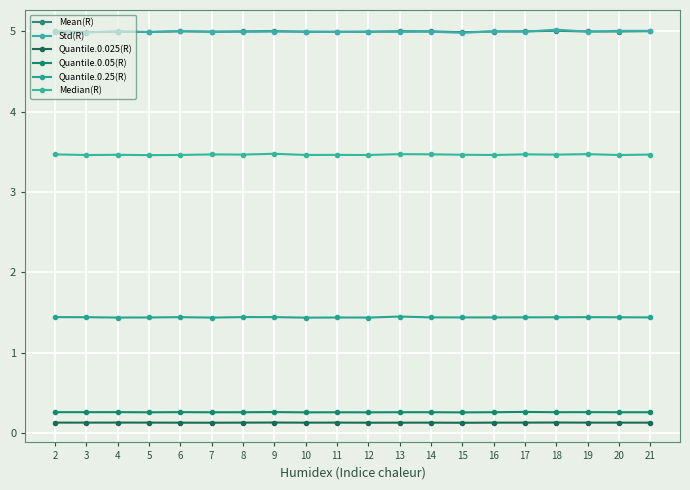

Reading right to left, extract all data points from this chart.

Mean(R): 5.0	5.0	5.0	5.0	5.0	5.0	5.0	5.0	5.0	5.0	5.0	5.0	5.0	5.0	5.0	5.0	5.0	5.0	5.0	5.0
Std(R): 5.0	5.0	5.0	5.0	5.0	5.0	5.0	5.0	5.0	5.0	5.0	5.0	5.0	5.0	5.0	5.0	5.0	5.0	5.0	5.0
Quantile.0.025(R): 0.1	0.1	0.1	0.1	0.1	0.1	0.1	0.1	0.1	0.1	0.1	0.1	0.1	0.1	0.1	0.1	0.1	0.1	0.1	0.1
Quantile.0.05(R): 0.3	0.3	0.3	0.3	0.3	0.3	0.3	0.3	0.3	0.3	0.3	0.3	0.3	0.3	0.3	0.3	0.3	0.3	0.3	0.3
Quantile.0.25(R): 1.4	1.4	1.4	1.4	1.4	1.4	1.4	1.4	1.4	1.4	1.4	1.4	1.4	1.4	1.4	1.4	1.4	1.4	1.4	1.4
Median(R): 3.5	3.5	3.5	3.5	3.5	3.5	3.5	3.5	3.5	3.5	3.5	3.5	3.5	3.5	3.5	3.5	3.5	3.5	3.5	3.5